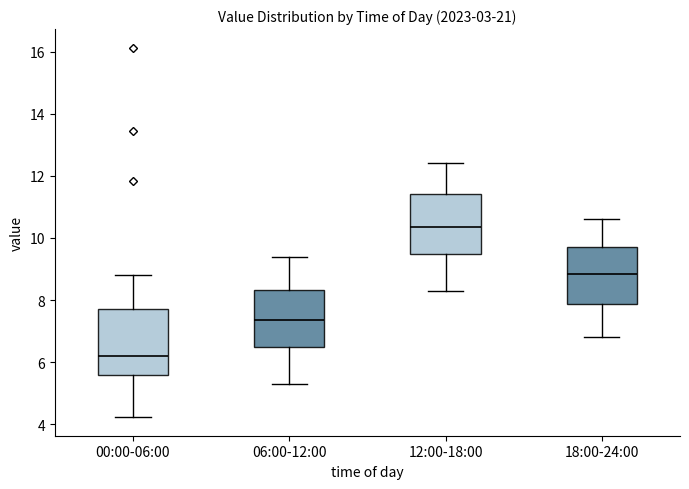

Where is the upper edge of the box for 12:00-18:00 on the y-axis? The values are not printed on the chart, so give them approximately, as read against the axis.

11.4